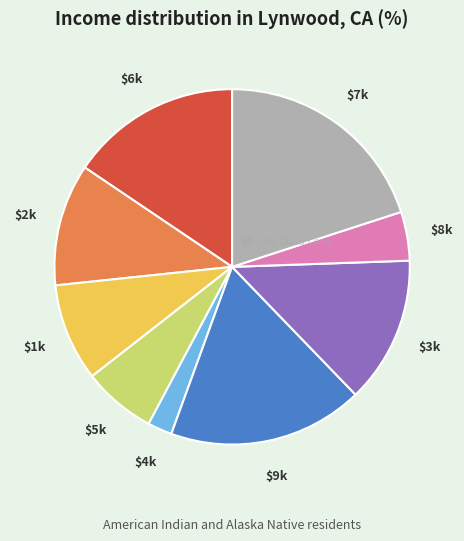

Does any single category account for the majority?

No